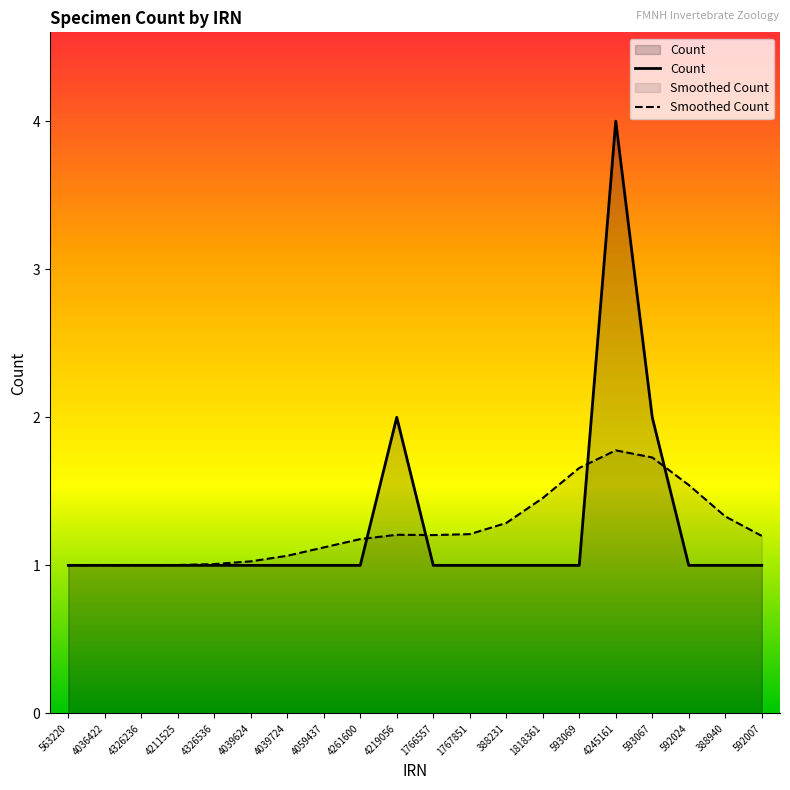

What is the ratio of the value at 4036422 to the value at 388940?

1.0